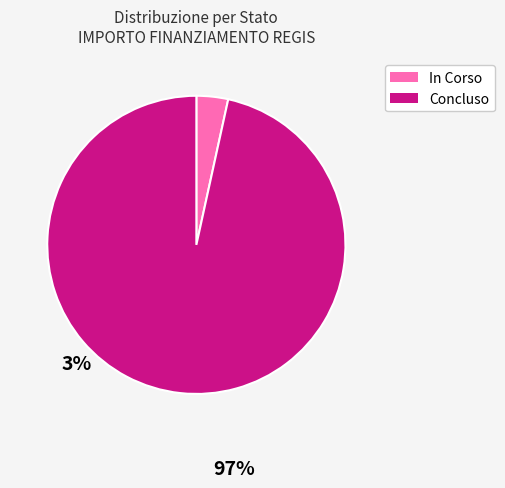

Does any single category account for the majority?

Yes